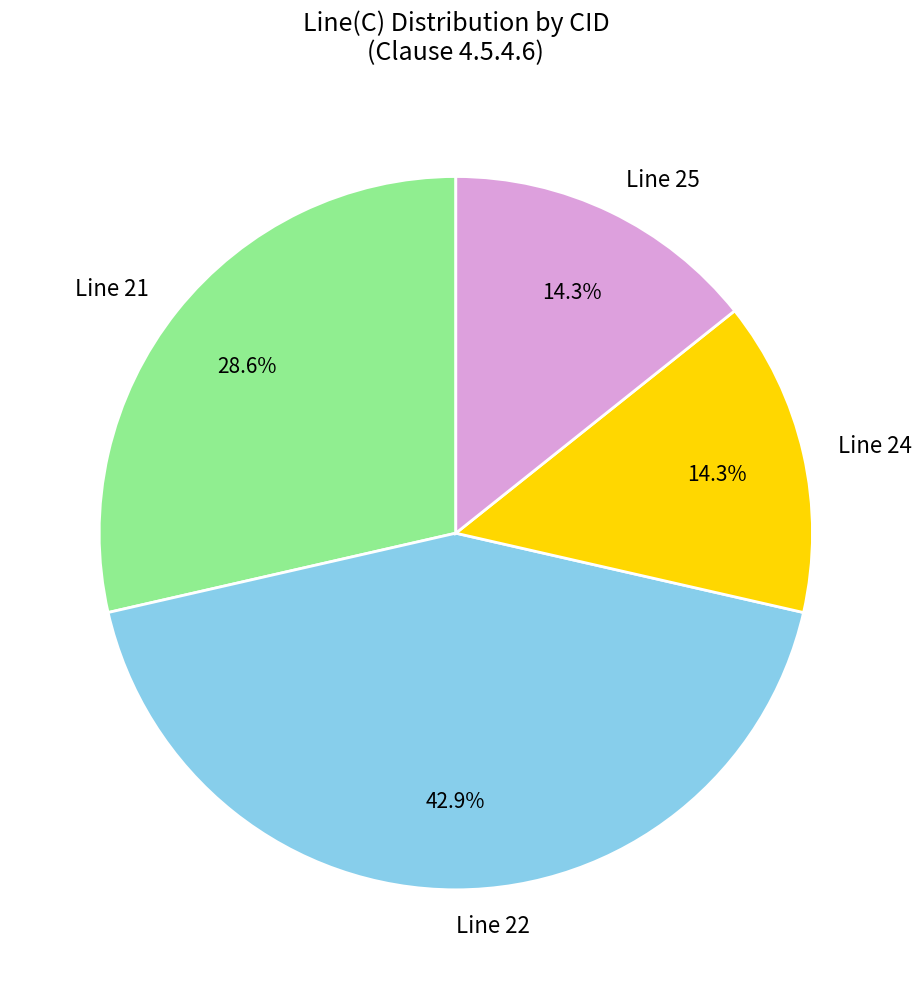

To the nearest percent, what is the difference between the largest and smallest slice percentages?

29%